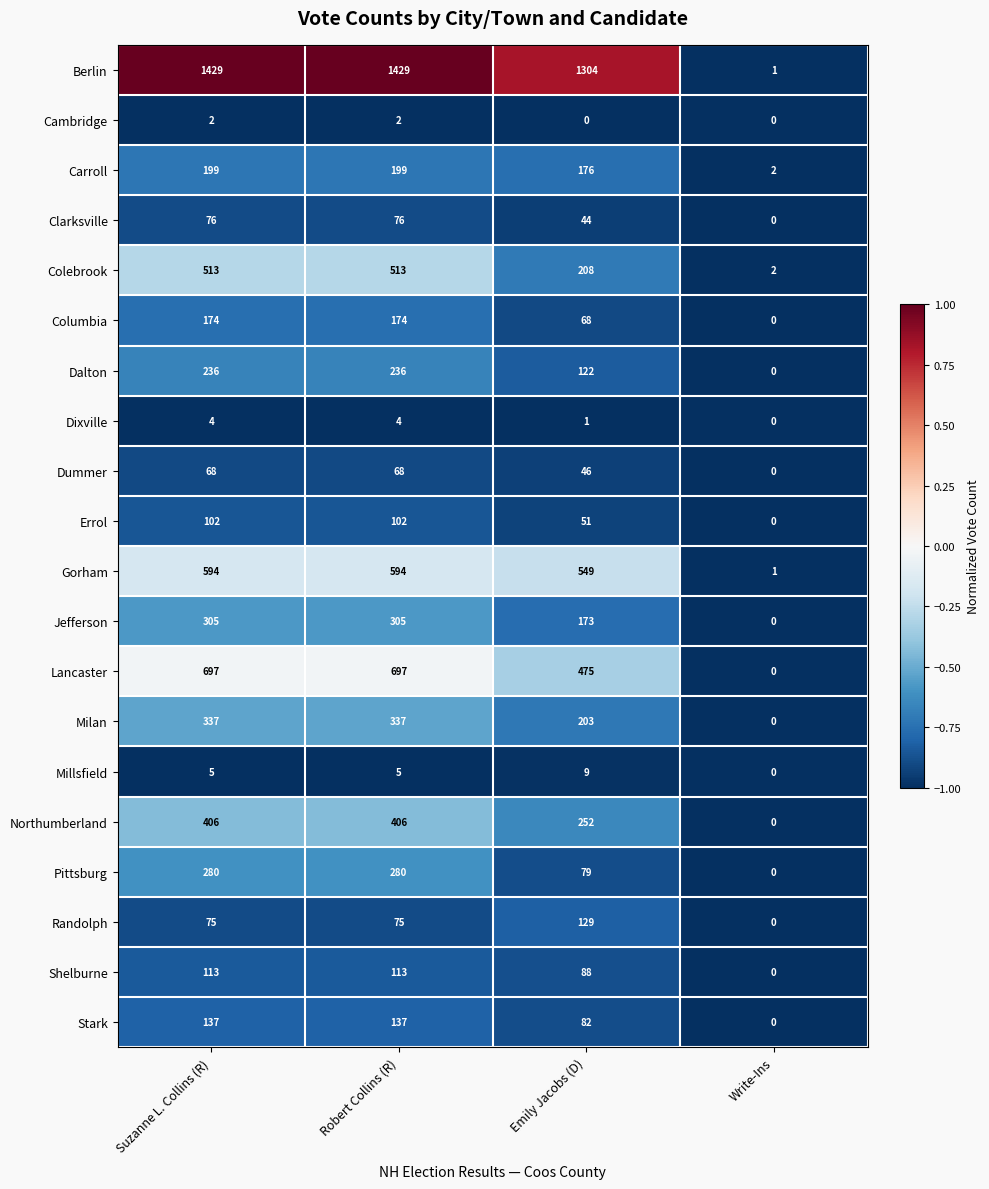

The value of Millsfield at Robert Collins (R) is 5. True or false?

True